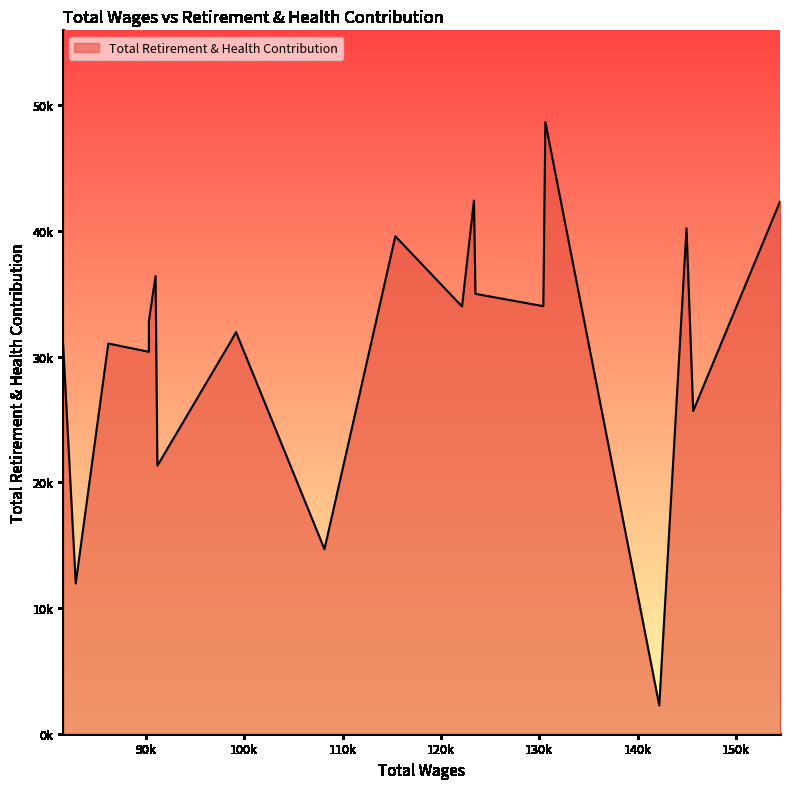

Does the chart display data point markers on the line(s)?

No